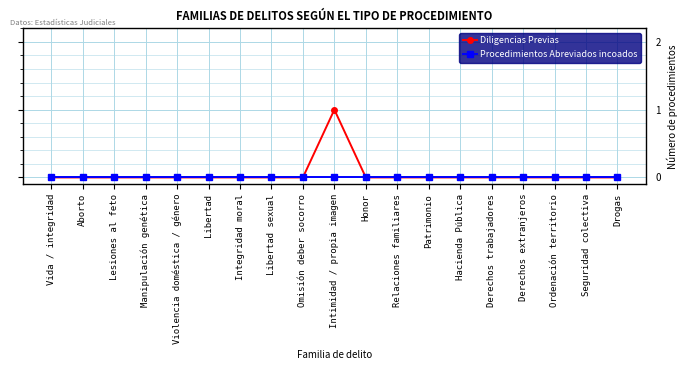

What is the label of the 2nd point from the left?

Aborto